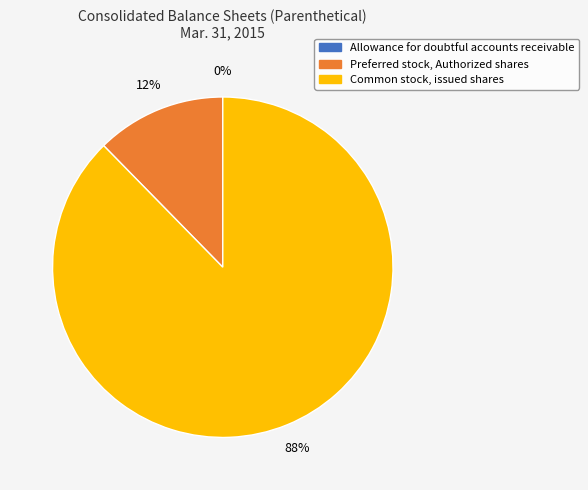

Does Preferred stock, Authorized shares represent more than half of the total?

No